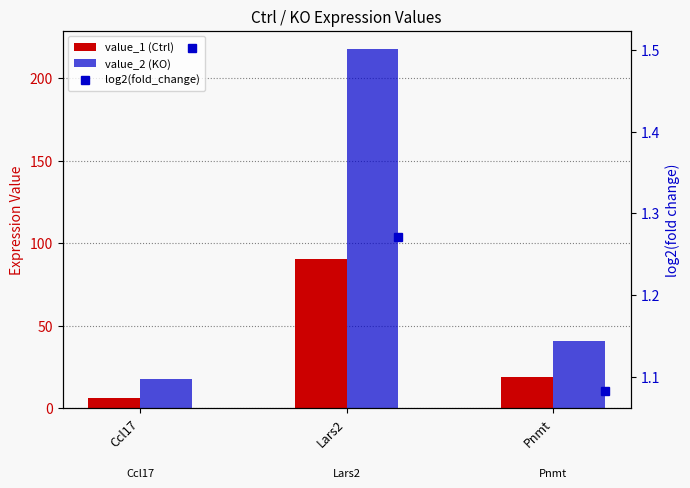

At Pnmt, list the series in order from smallest to largest.

log2(fold_change), value_1 (Ctrl), value_2 (KO)